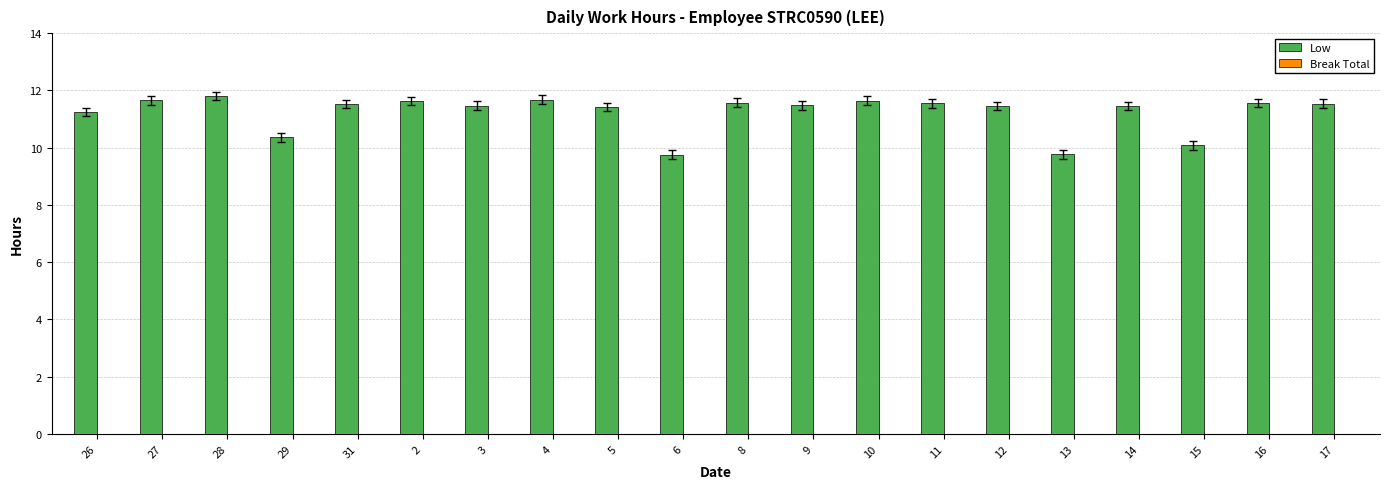

Approximately how many times larger is the value at 31 compared to 13?

1.2